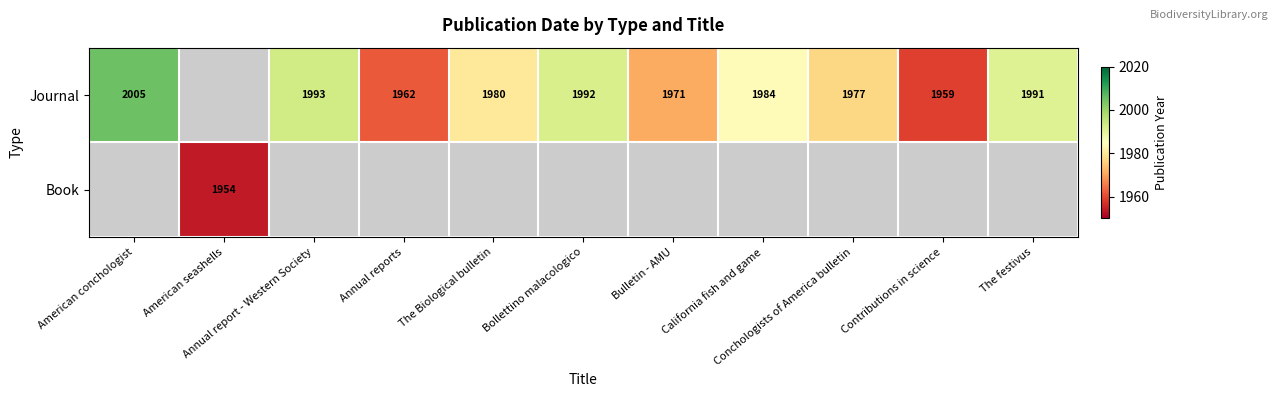

What is the sum of all Book values?

1954